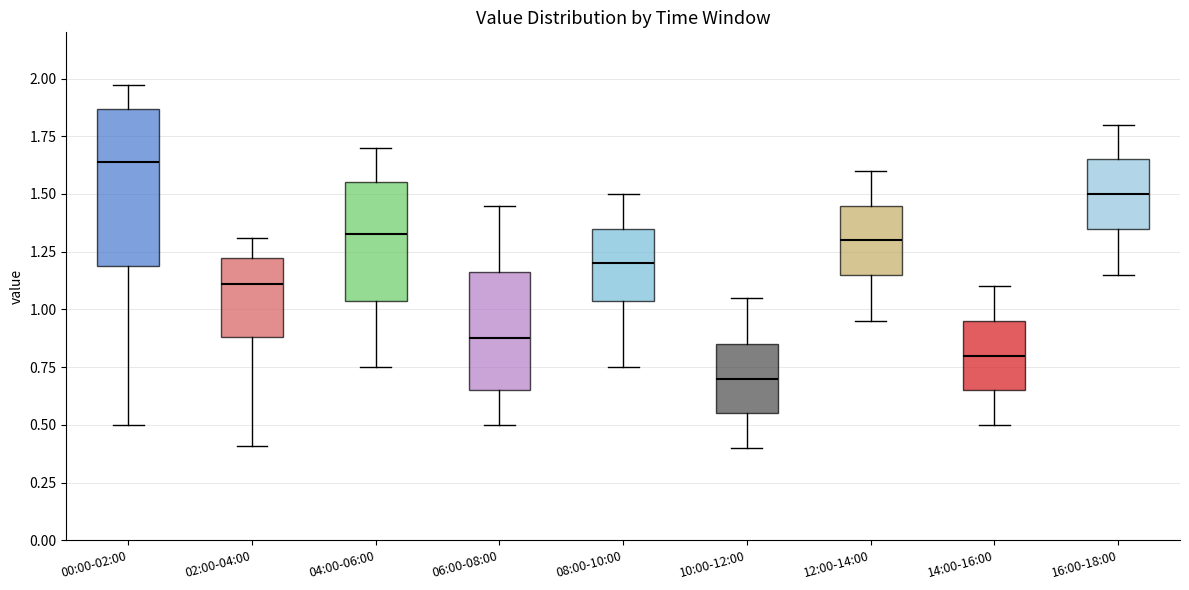

Which box is the tallest, from its lower edge to its upper edge?

00:00-02:00